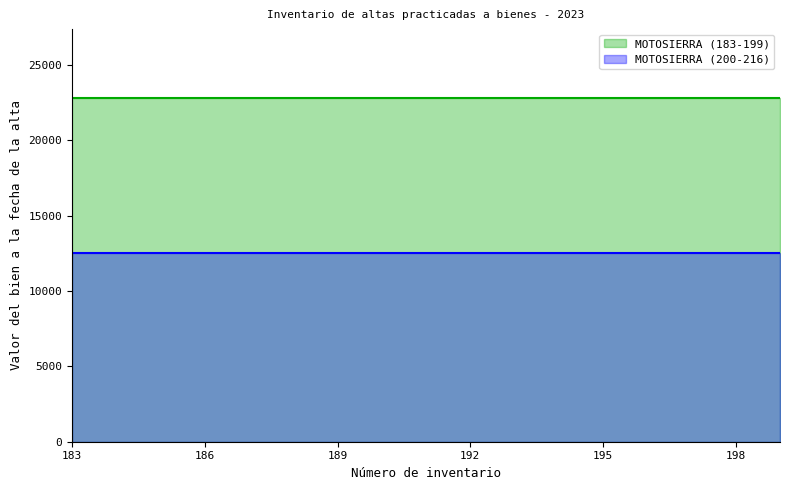

Which series has the largest range (max minus min)?

MOTOSIERRA (183-199)